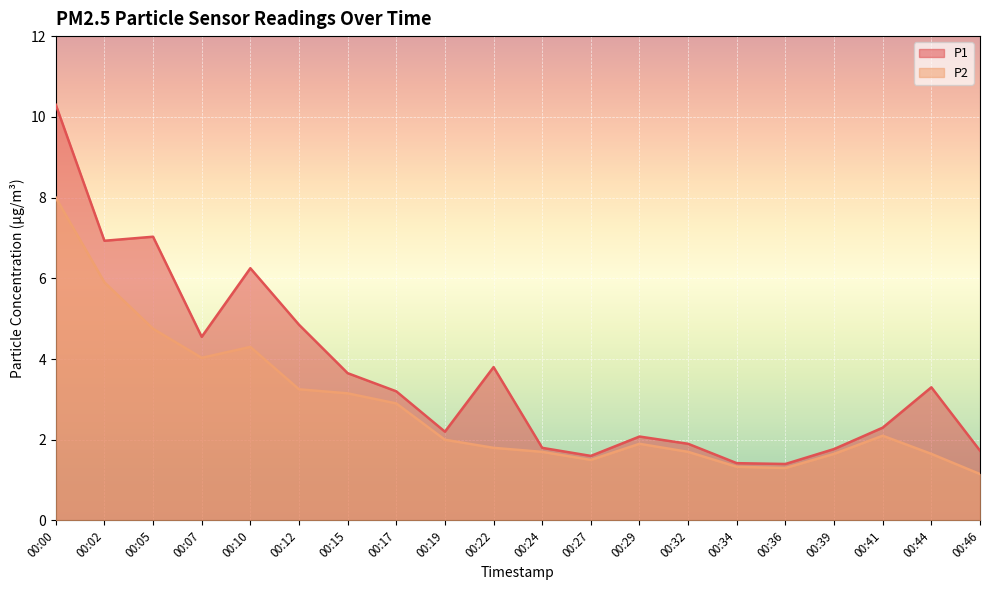

Rank the series at 00:46 from lowest to highest value.

P2, P1